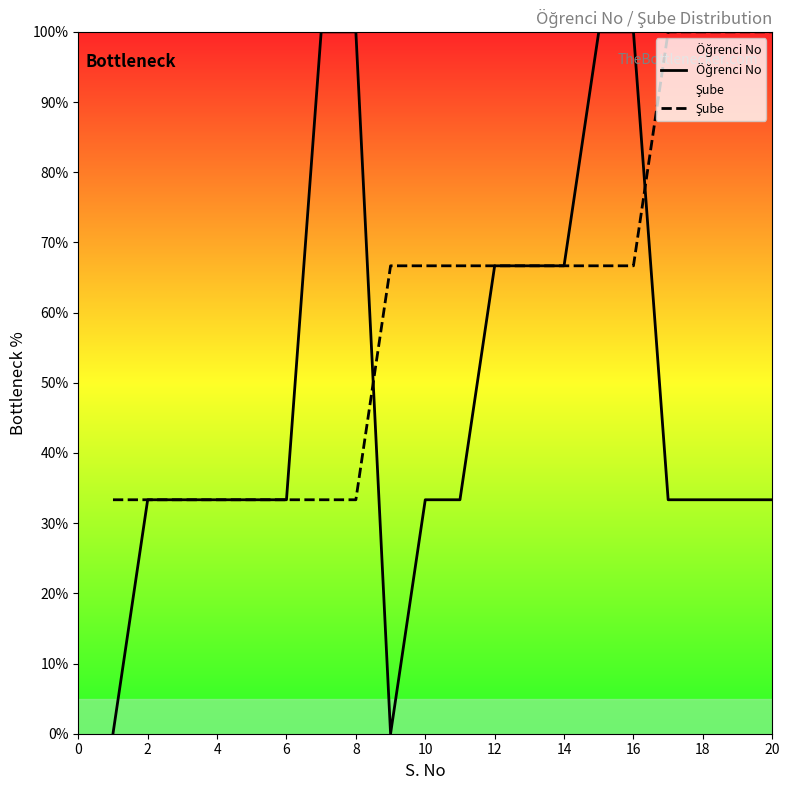

What is the greatest value displayed?

100.0